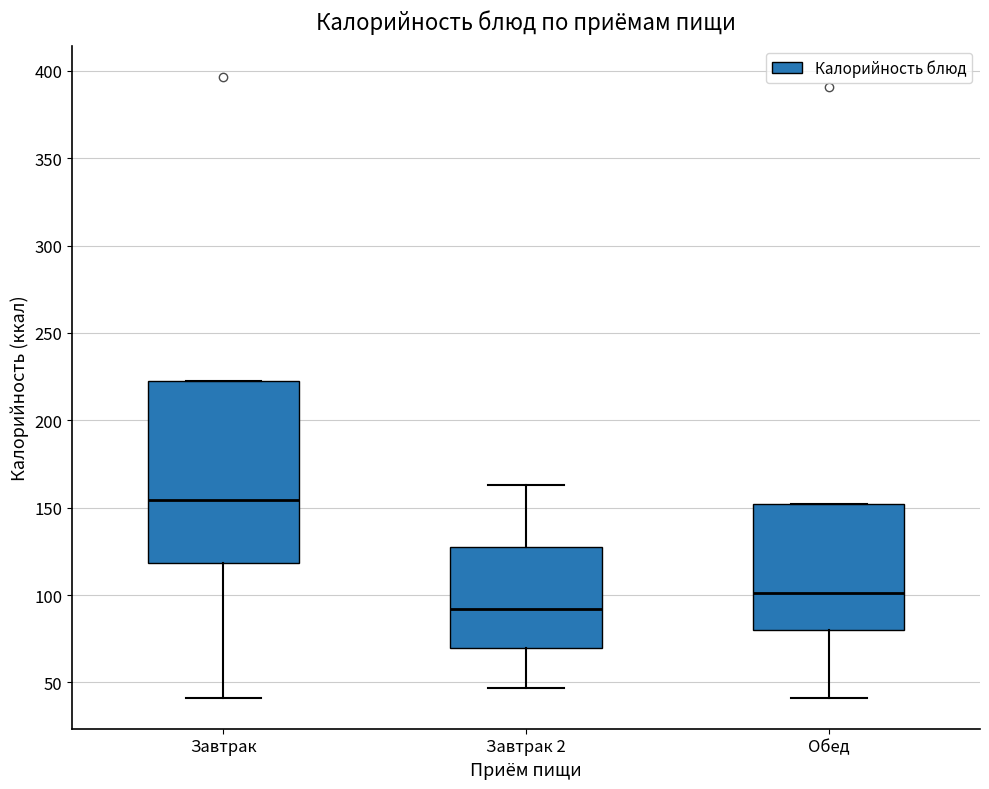

Reading left to right, read every box against the y-axis: the position of its median line, the range the box covers, and the ends of its whiskers. The values are not printed on the chart, so give them approximately, as read against the axis.

Завтрак: median 155, box 120 to 225, whiskers 40 to 225
Завтрак 2: median 90, box 70 to 125, whiskers 45 to 165
Обед: median 100, box 80 to 150, whiskers 40 to 150